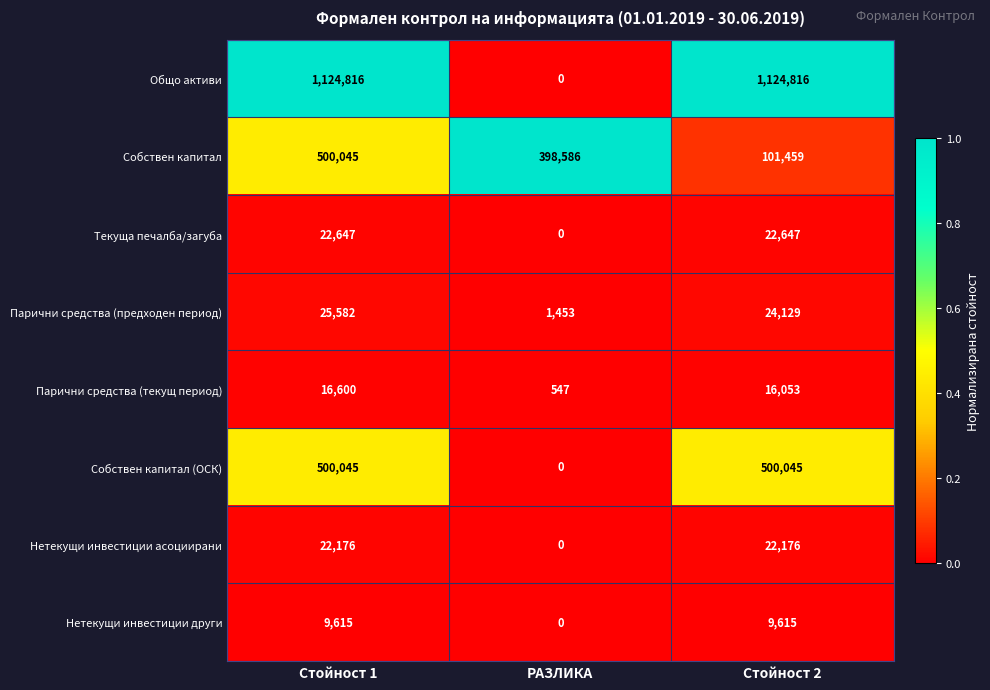

Which series has the widest spread of values?

Общо активи